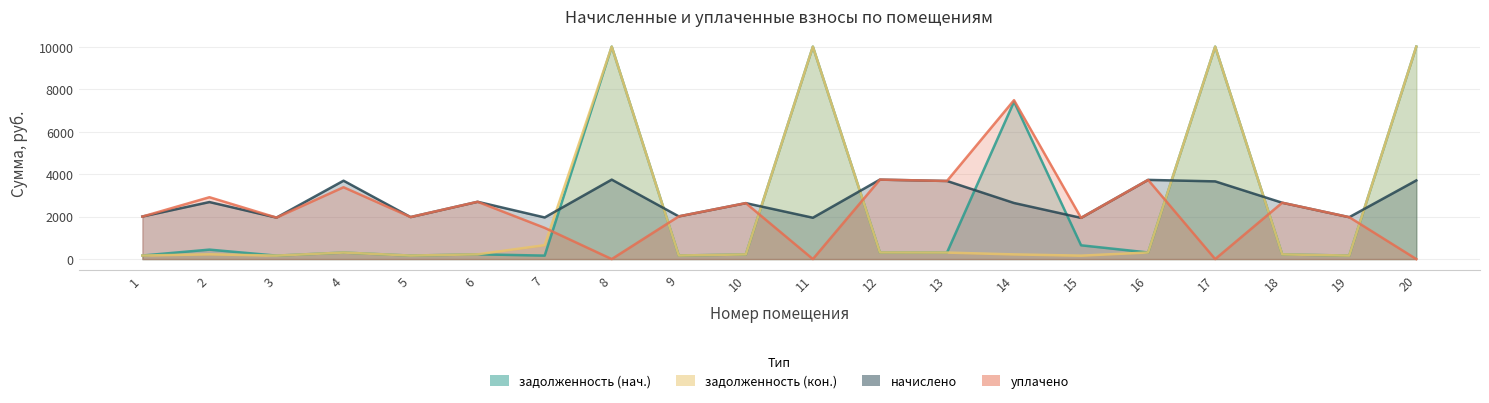

Rank the series at 13 from lowest to highest value.

начислено, уплачено